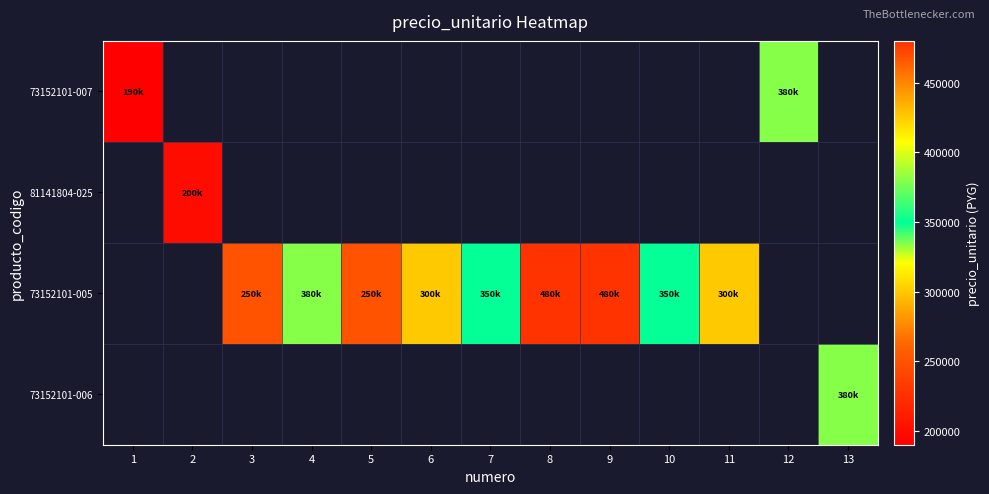

What is the minimum value shown in the chart?

190000.0